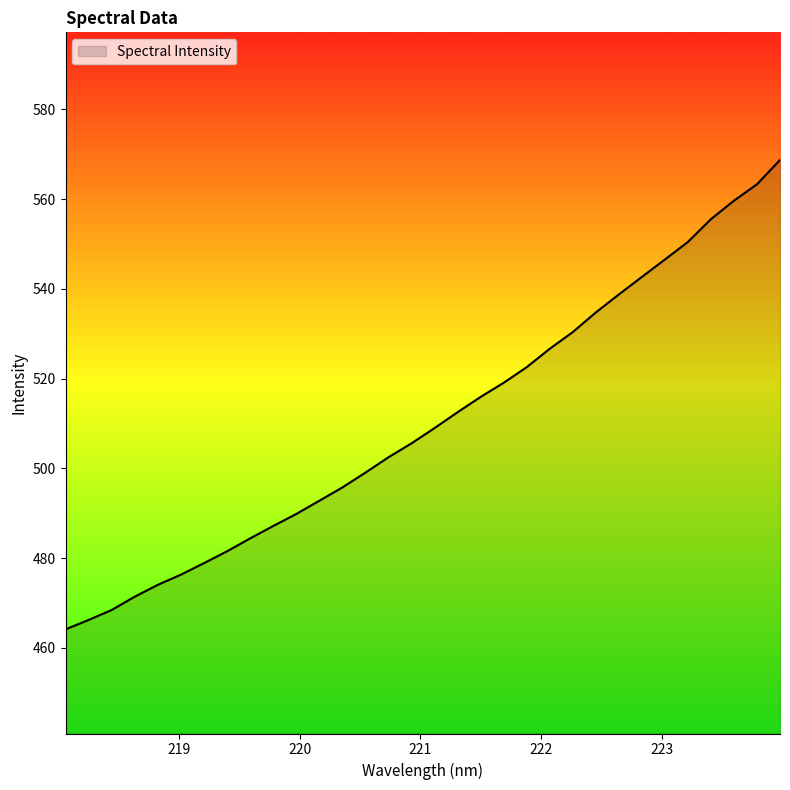

What is the difference between the maximum and minimum values?

104.6